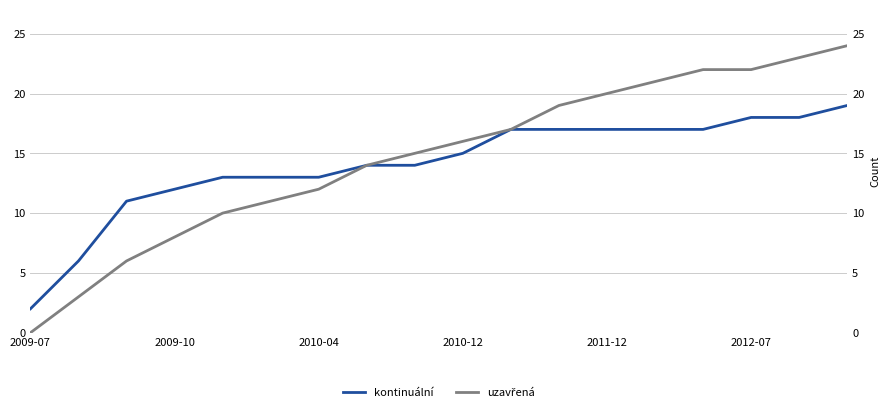

True or false: kontinuální has a value of 23 at 8.

False